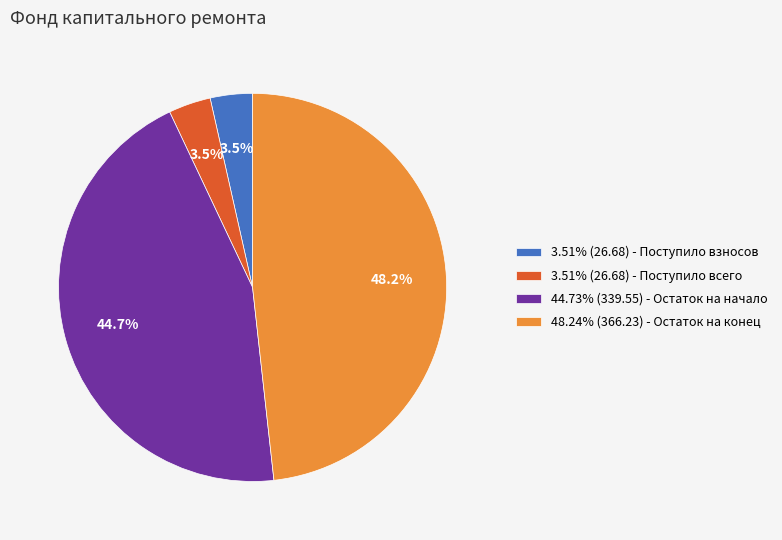

Does 48.24% (366.23) - Остаток на конец represent more than half of the total?

No